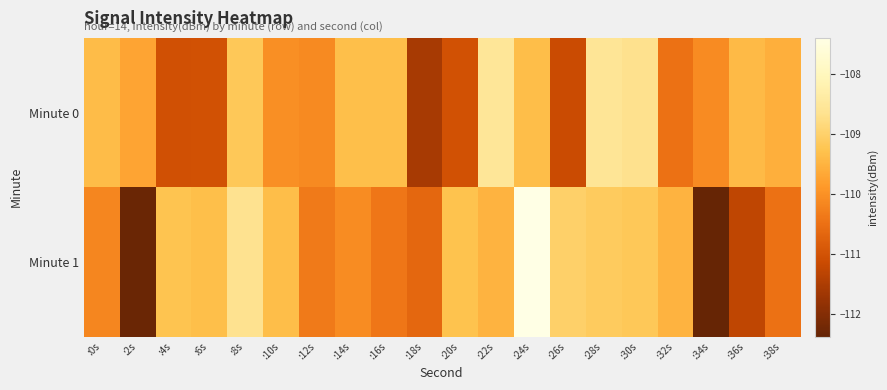

Which series has the largest total across all categories?

Minute 0